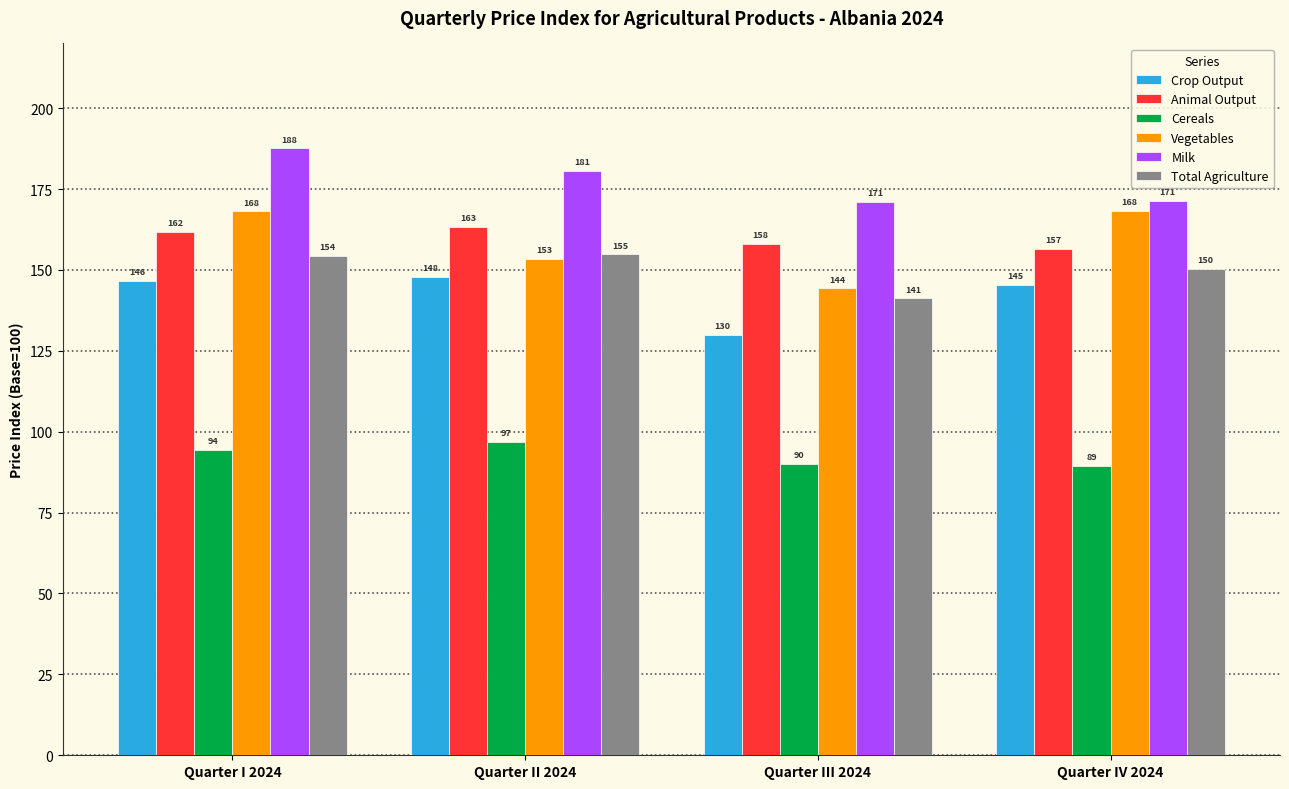

Which series changed the most between Quarter II 2024 and Quarter III 2024?

Crop Output